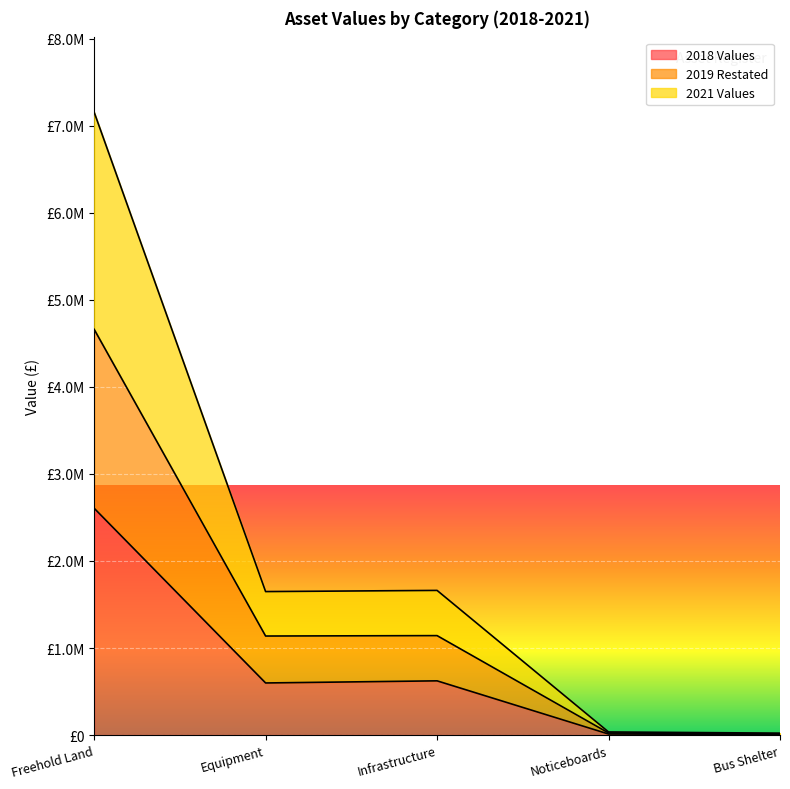

True or false: 2021 Values and 2019 Restated cross at least once.

False